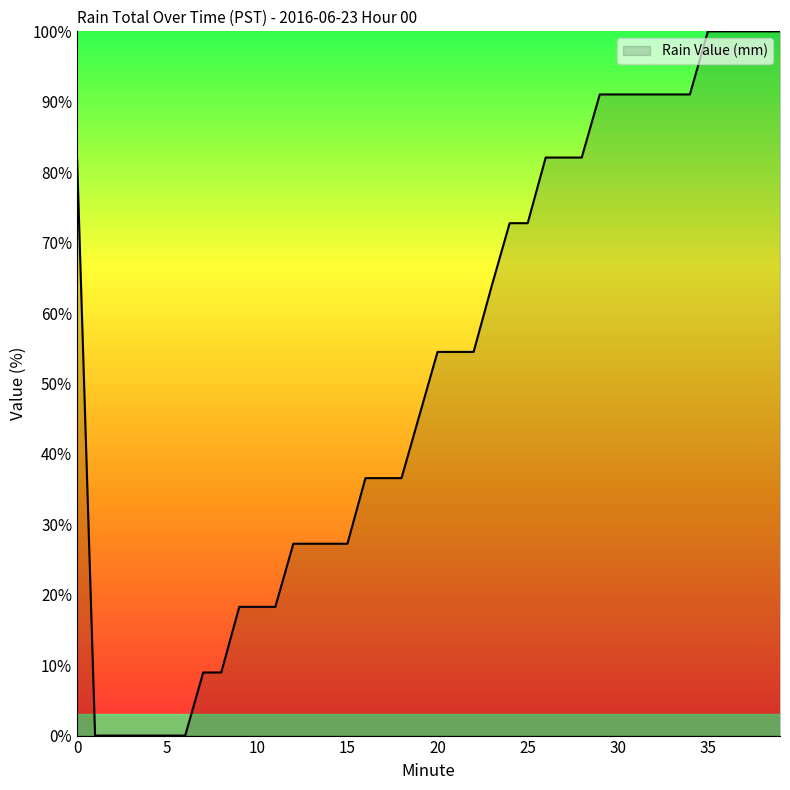

What is the greatest value displayed?

100.0